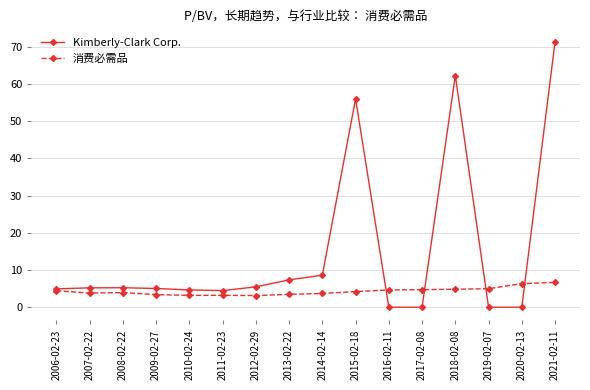

List the series in order of their peak value, lowest first.

消费必需品, Kimberly-Clark Corp.